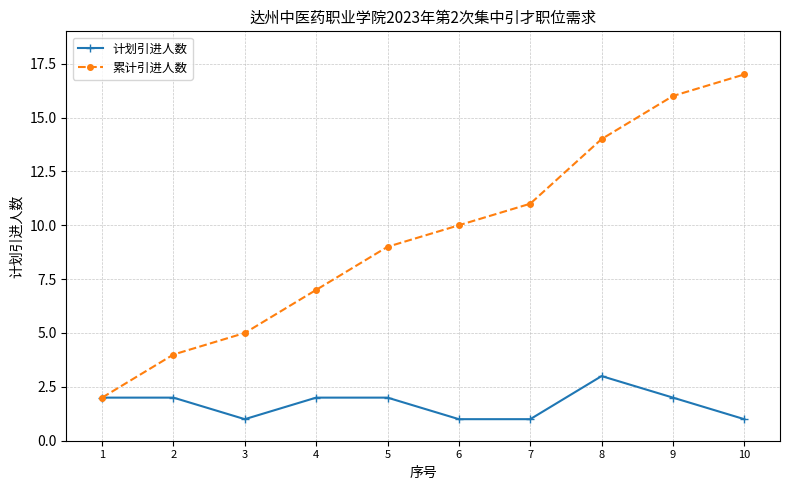

Rank the series by their maximum value, from lowest to highest.

计划引进人数, 累计引进人数